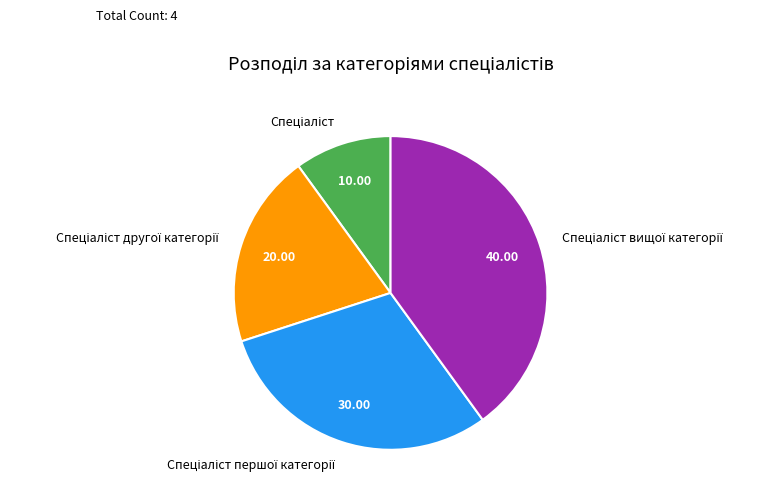

Does any single category account for the majority?

No